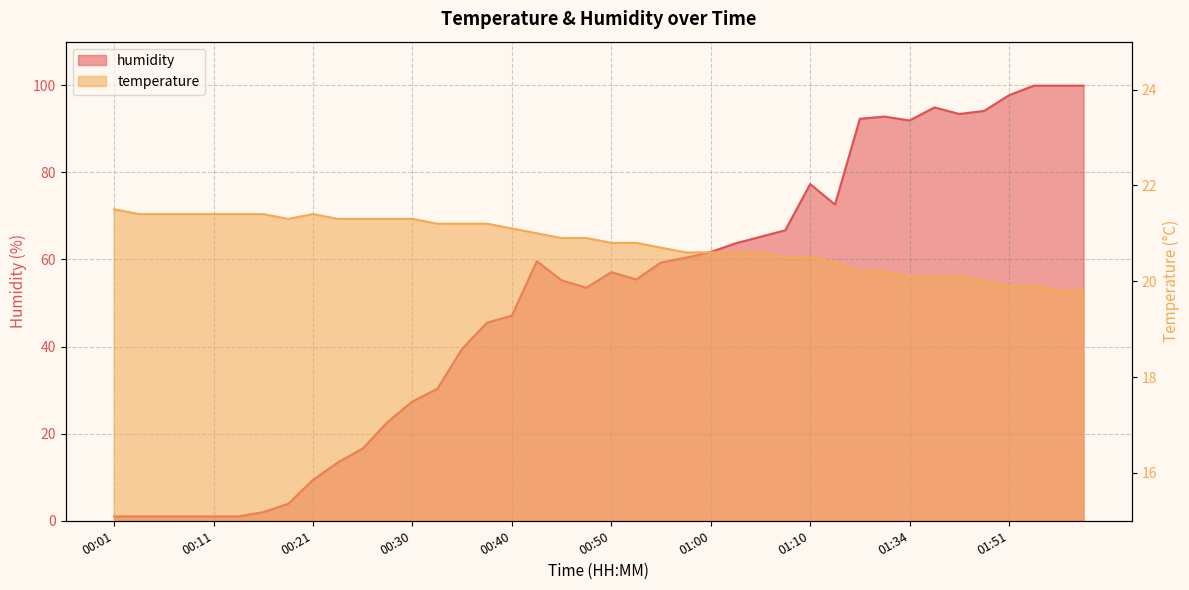

True or false: humidity has more than 2 points higher than both neighbors.

True